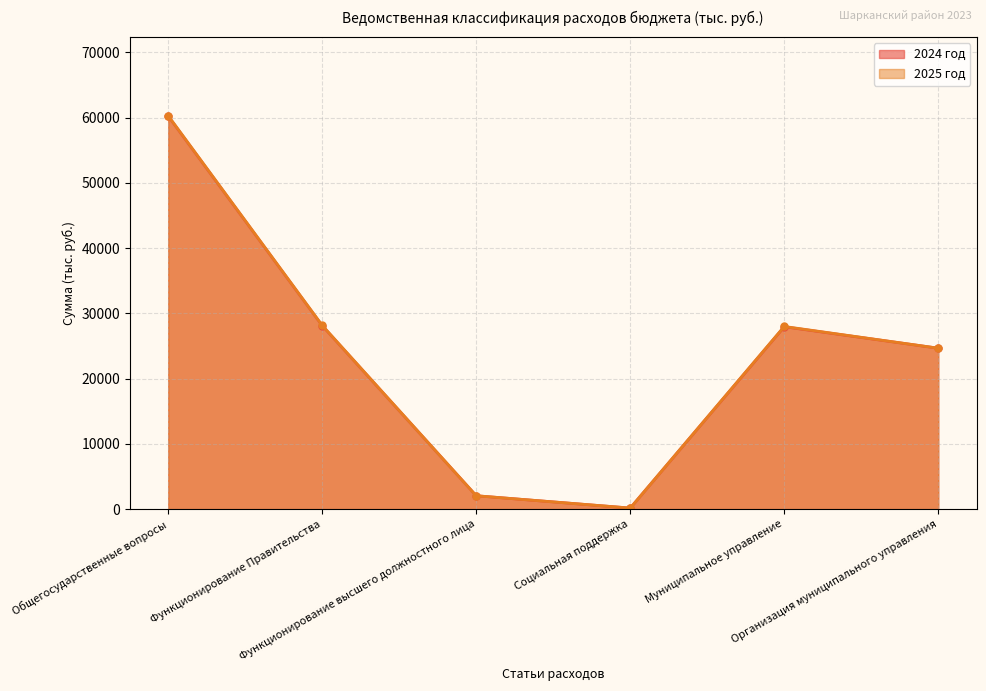

In 2025 год, how many points are lower than both neighbors (excluding endpoints)?

1